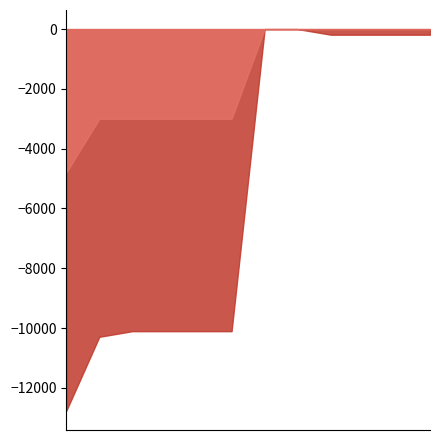

At which label is Asignavimai closest to 11926?

3